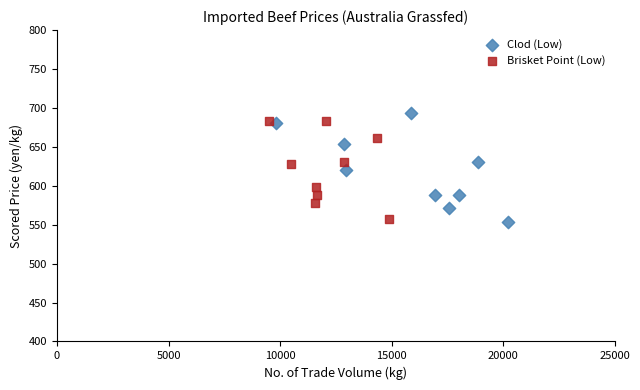

Which series has the largest Y range (max minus min)?

Clod (Low)